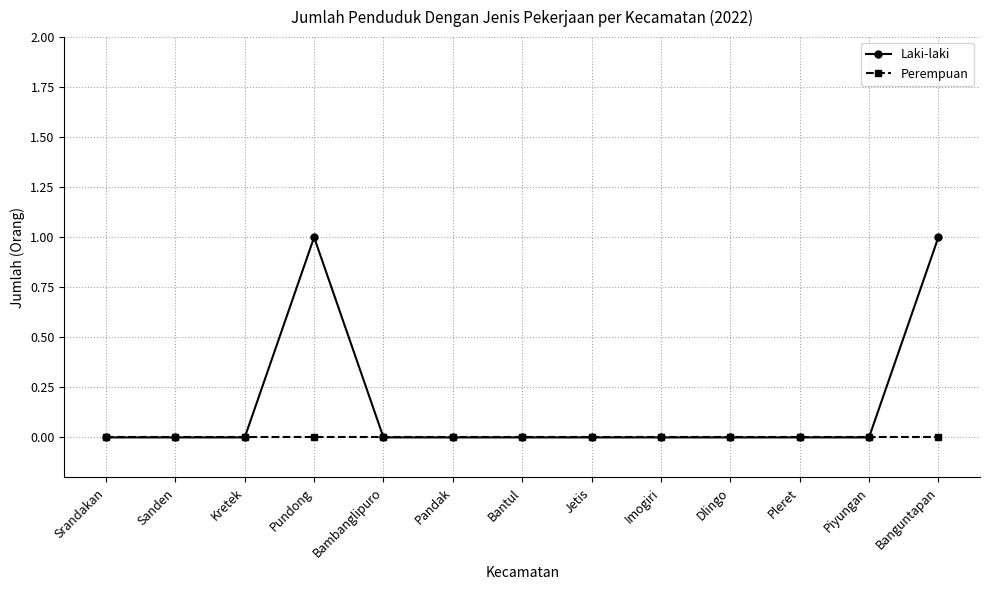

Reading right to left, list all the values displayed in this chart.

Laki-laki: Banguntapan=1	Piyungan=0	Pleret=0	Dlingo=0	Imogiri=0	Jetis=0	Bantul=0	Pandak=0	Bambanglipuro=0	Pundong=1	Kretek=0	Sanden=0	Srandakan=0
Perempuan: Banguntapan=0	Piyungan=0	Pleret=0	Dlingo=0	Imogiri=0	Jetis=0	Bantul=0	Pandak=0	Bambanglipuro=0	Pundong=0	Kretek=0	Sanden=0	Srandakan=0